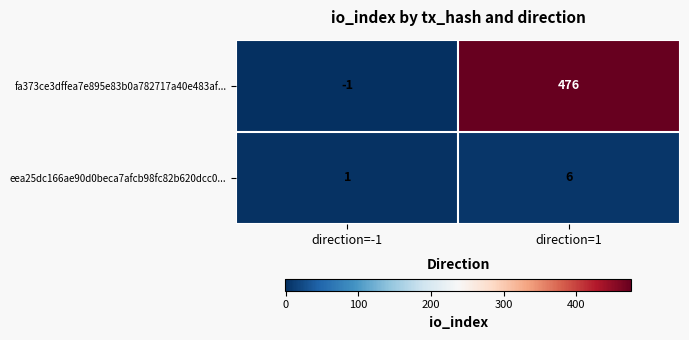

Read the eea25dc166ae90d0beca7afcb98fc82b620dcc0... value at direction=1.

6